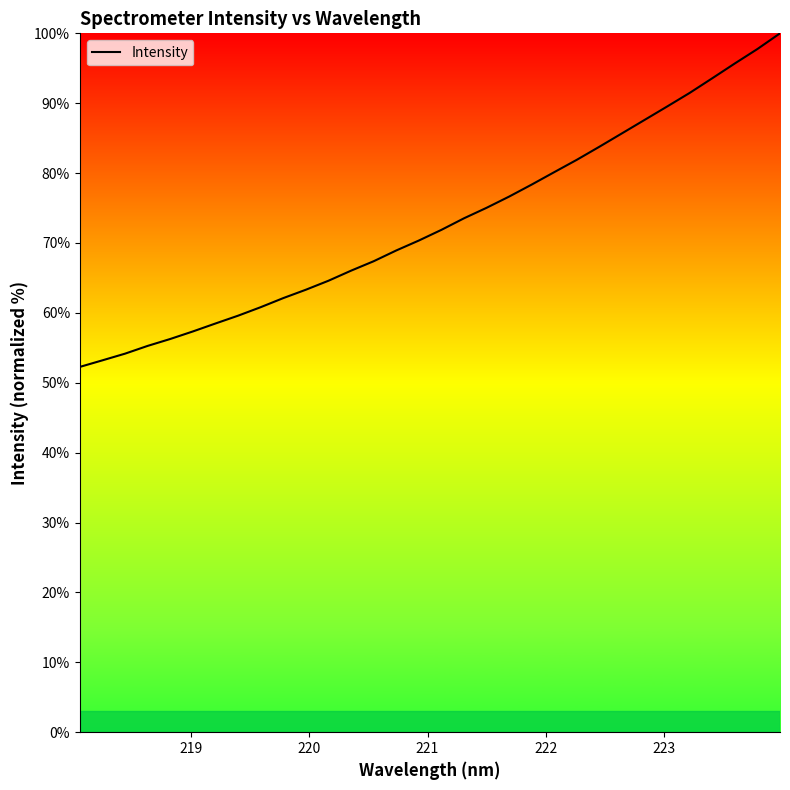

What is the smallest value displayed?

52.3